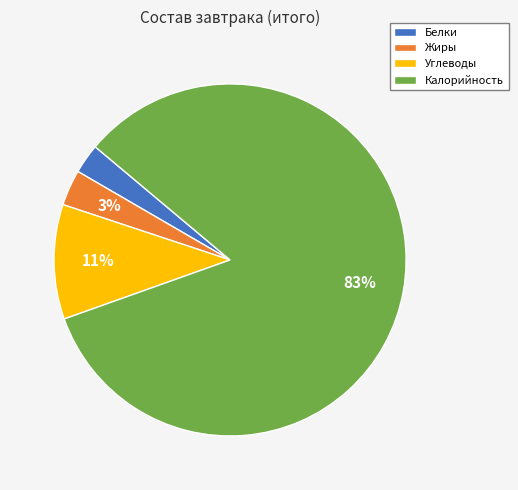

Is the sum of Белки and Углеводы greater than half?

No